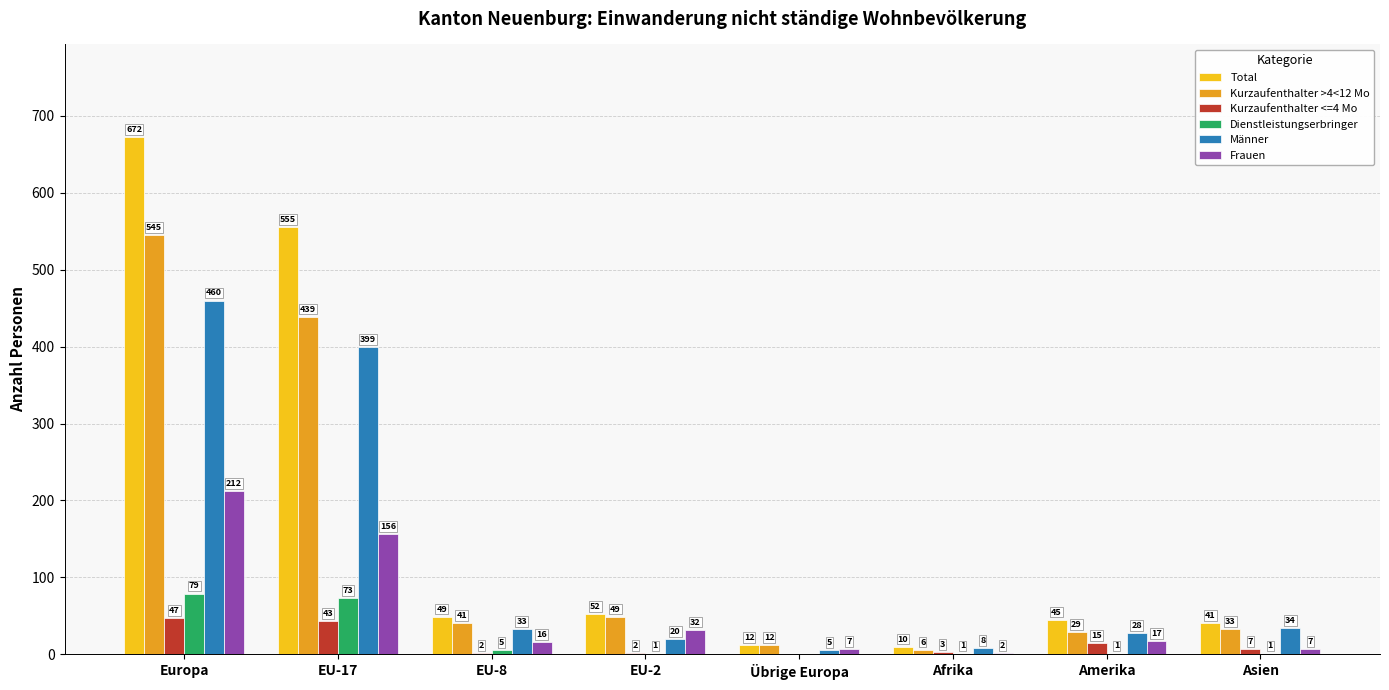

What is the maximum value shown in the chart?

672